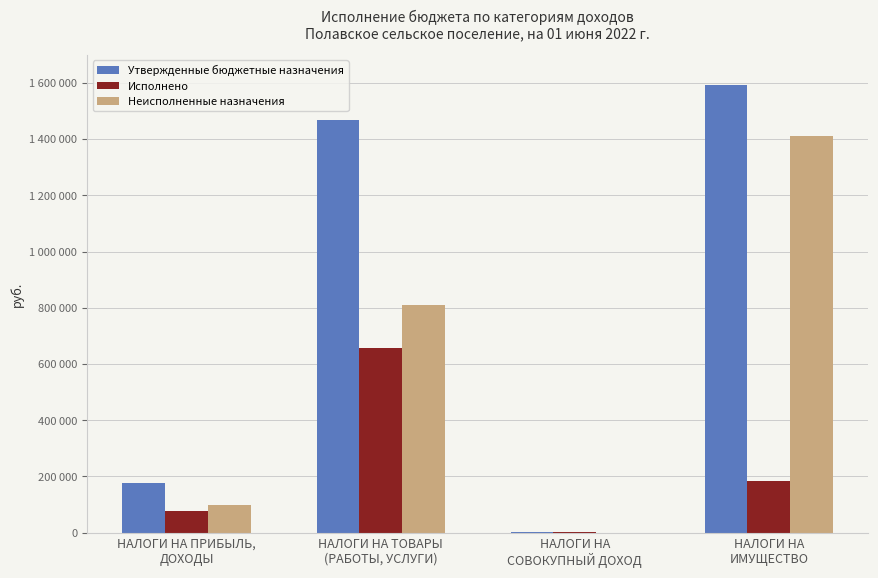

Which series has the largest total across all categories?

Утвержденные бюджетные назначения